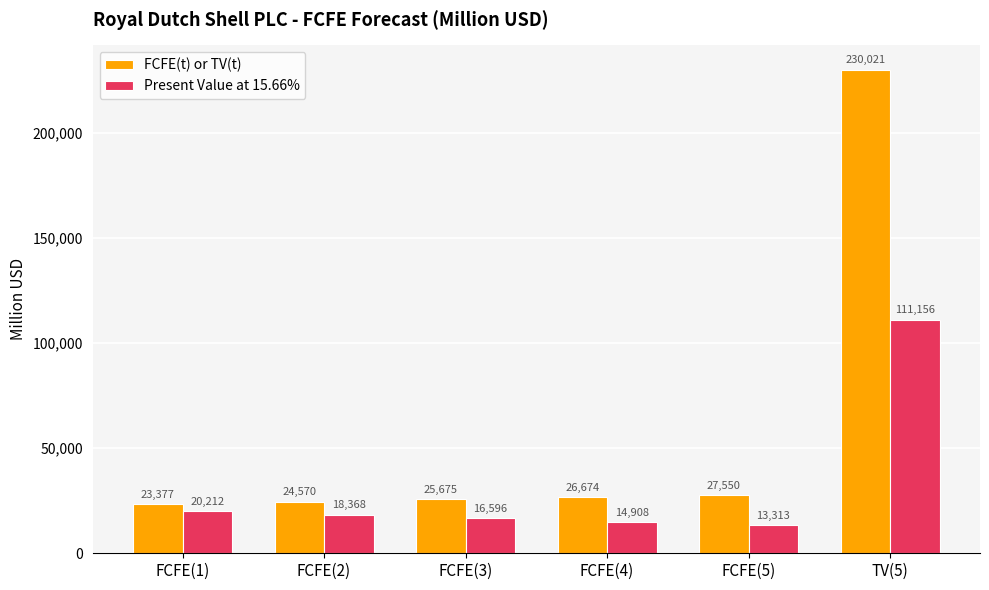

What is the lowest value of the Present Value at 15.66% series?

13313